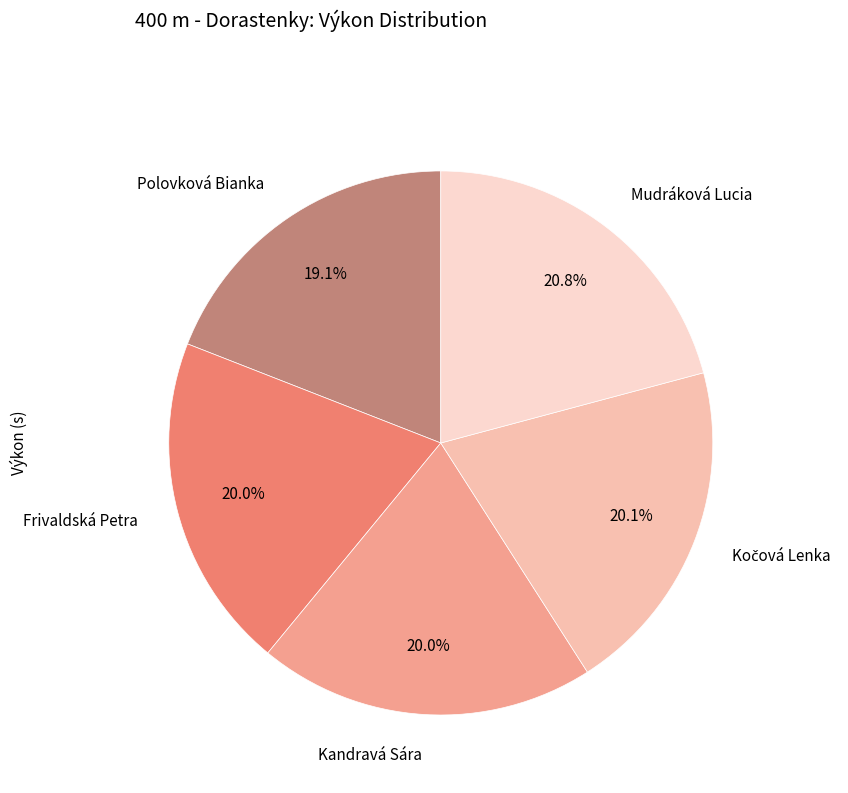

What is the ratio of the value at Frivaldská Petra to the value at Mudráková Lucia?

1.0